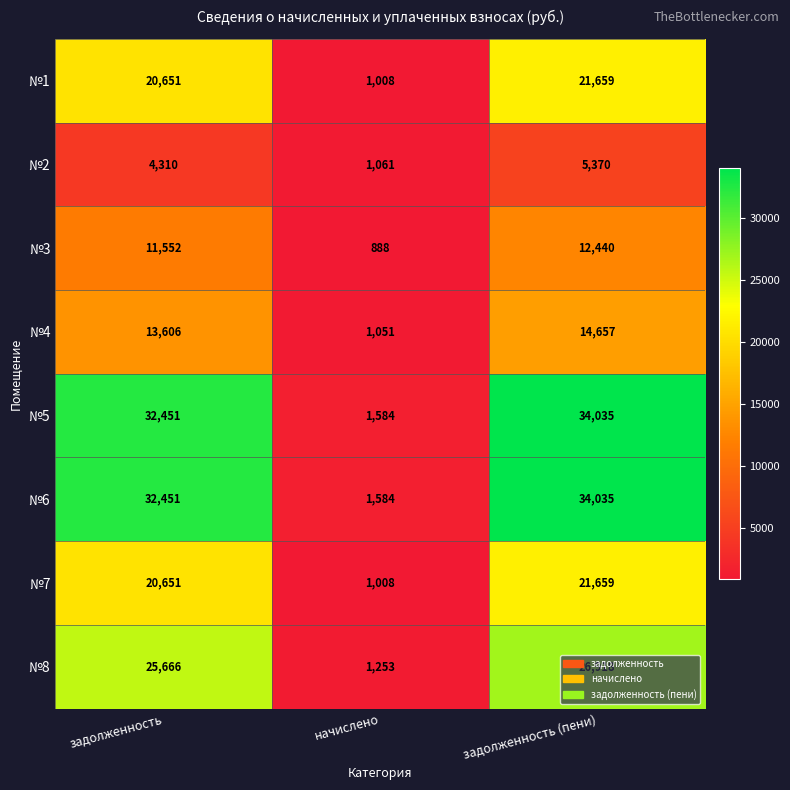

What is the minimum value shown in the chart?

888